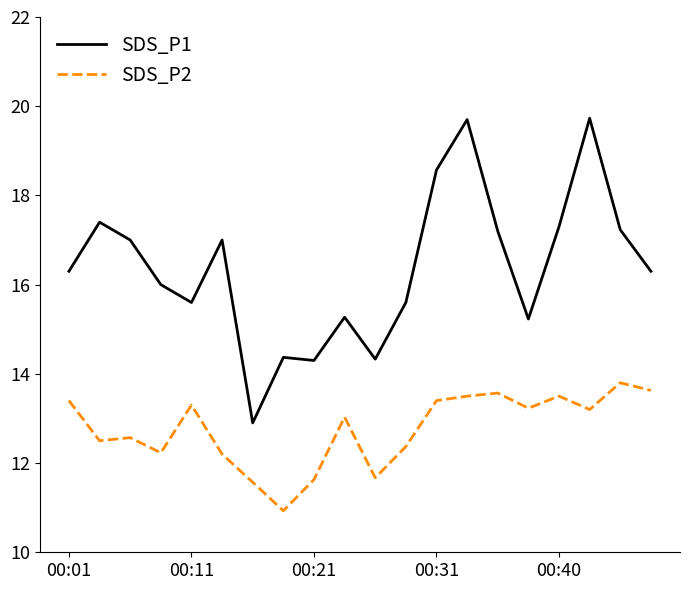

What are all the series names shown in the legend?

SDS_P1, SDS_P2